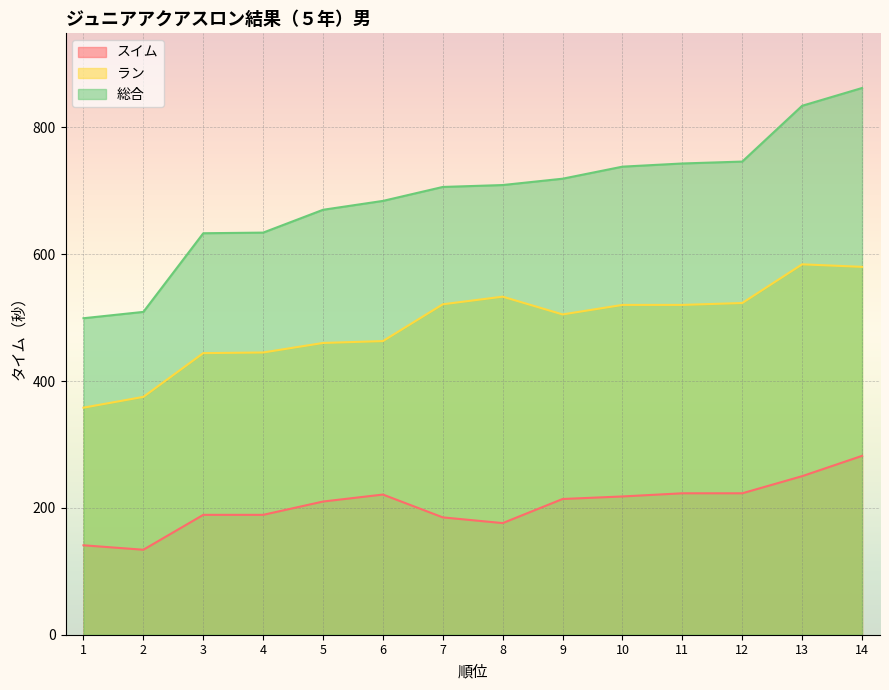

Is it true that スイム equals 145 at 5?

False